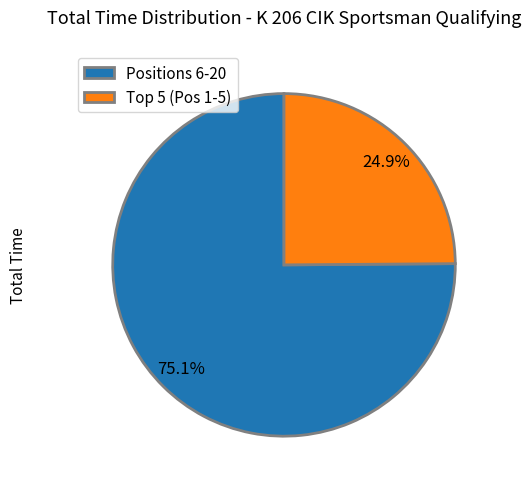

Which slice is the largest?

Positions 6-20